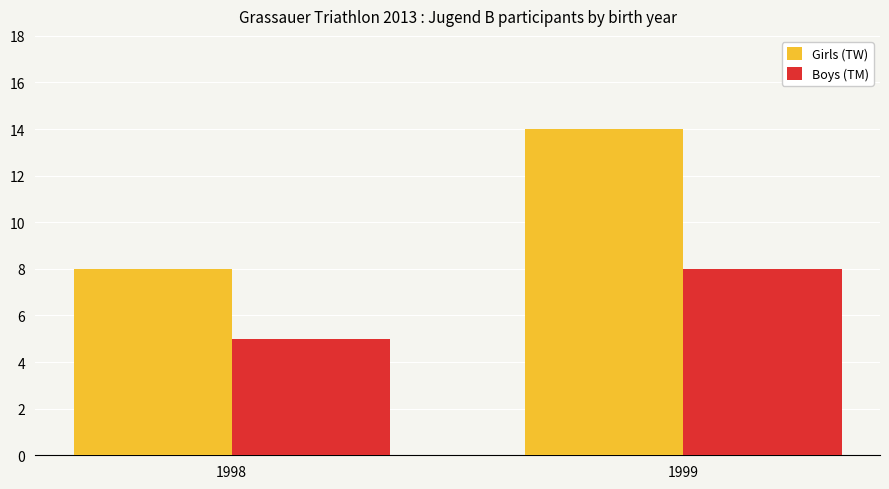

What is the difference between the highest and lowest values at 1999?

6